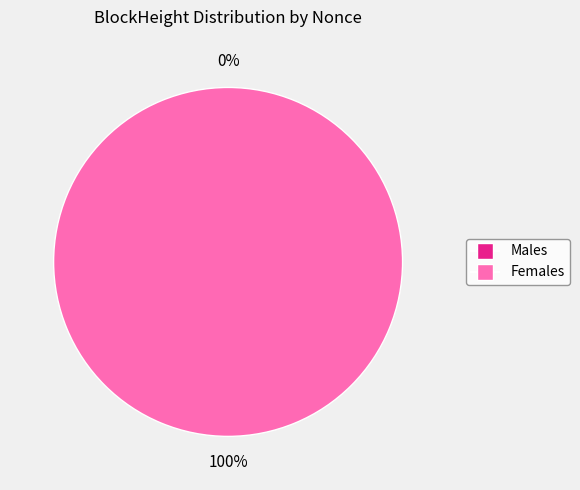

How many segments does this pie chart have?

2